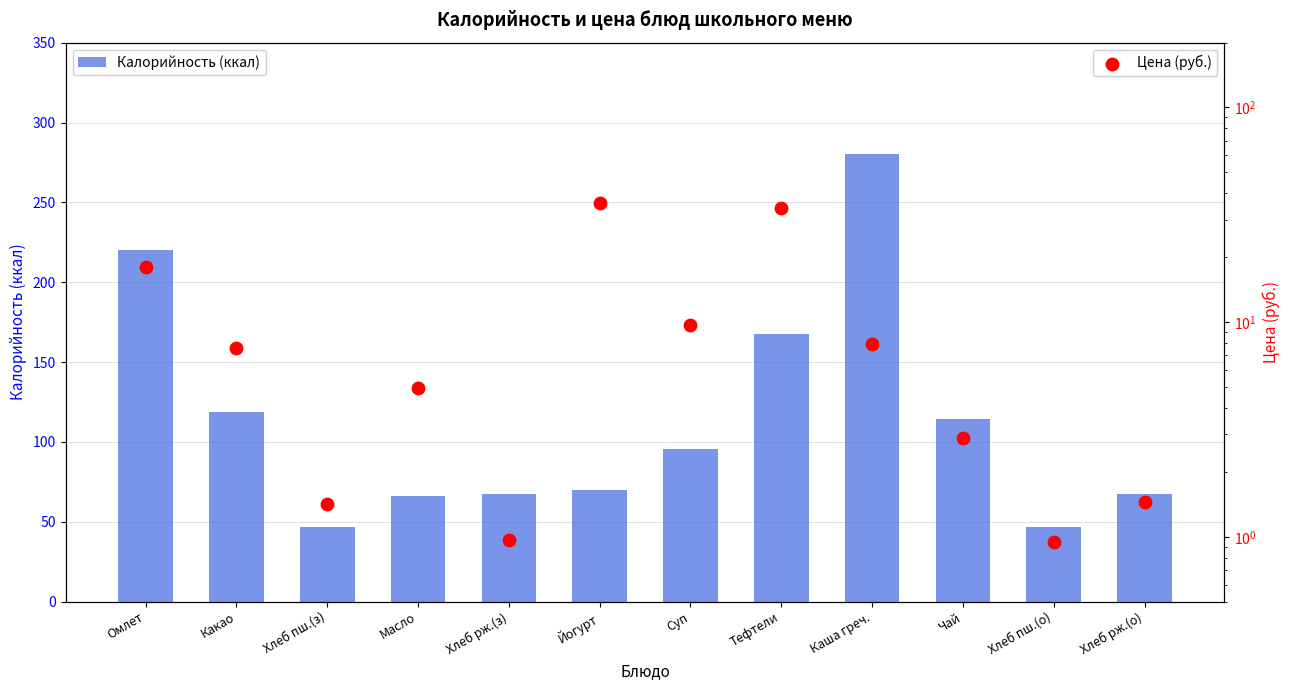

Which series has the largest total across all categories?

Калорийность (ккал)